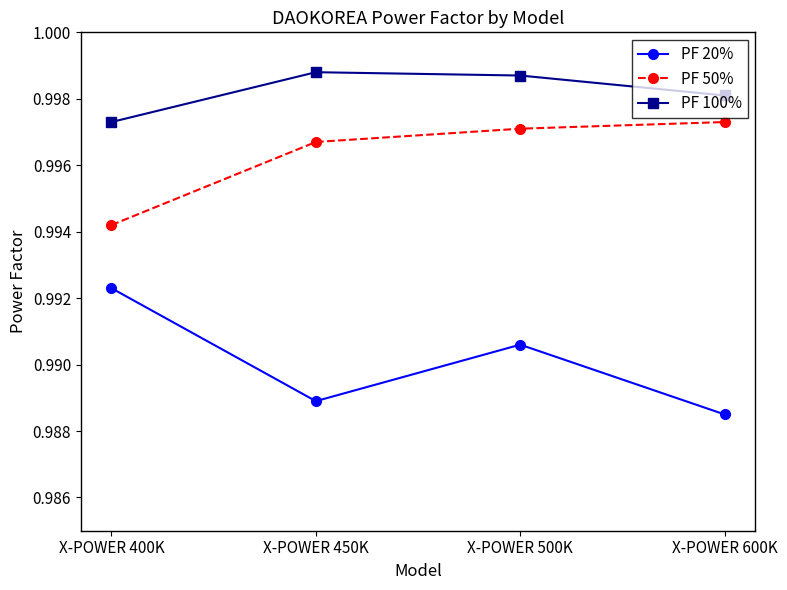

What is the sum of all PF 50% values?

4.0